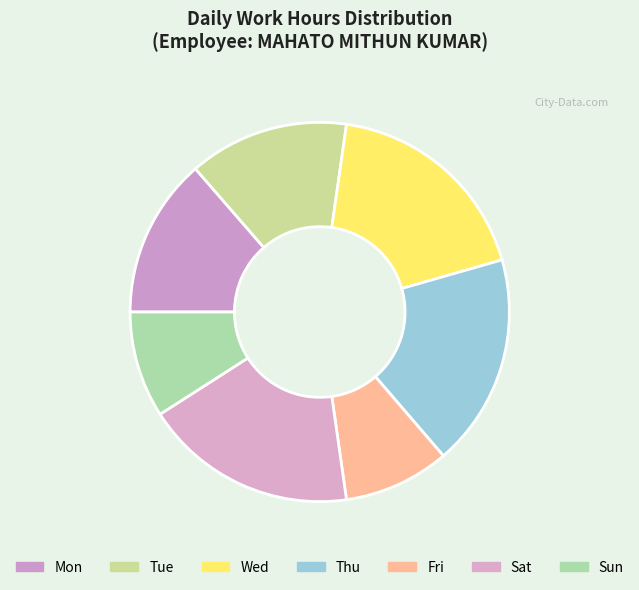

How many slices are in this pie chart?

7